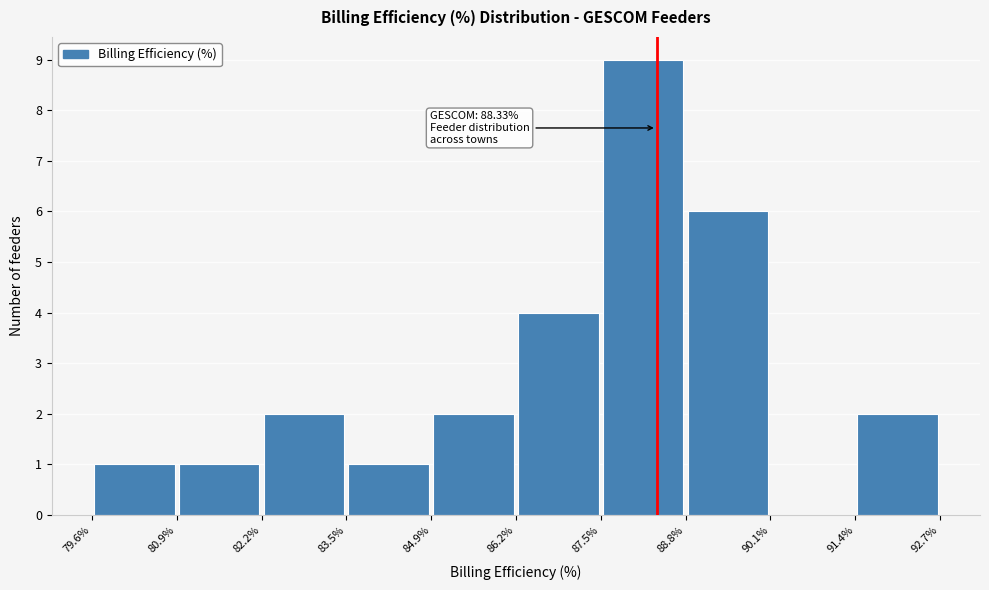

Over which range of the x-axis is the bar tallest?

87.5% to 88.8%